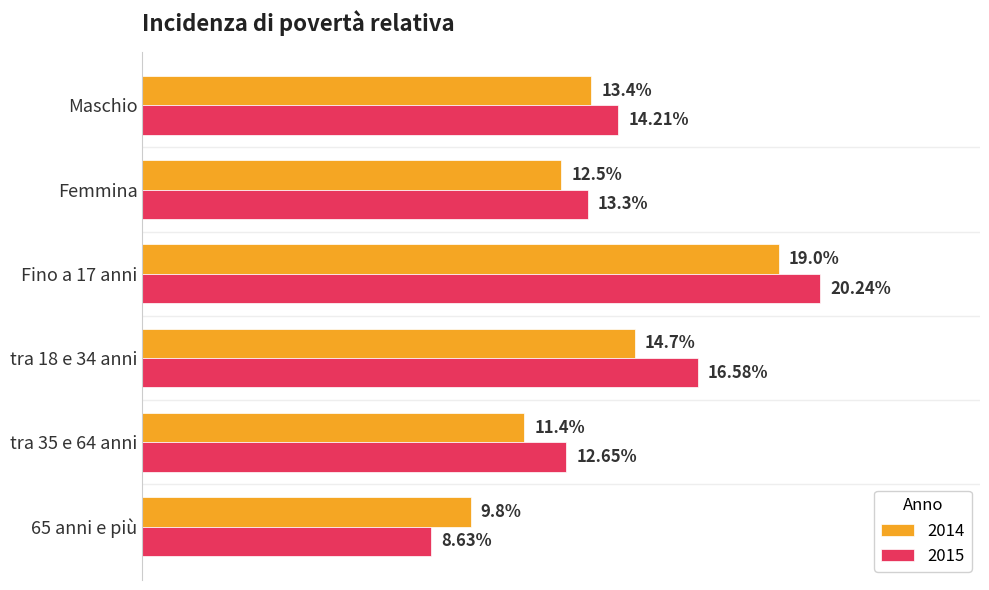

List the series in order of their peak value, lowest first.

2014, 2015